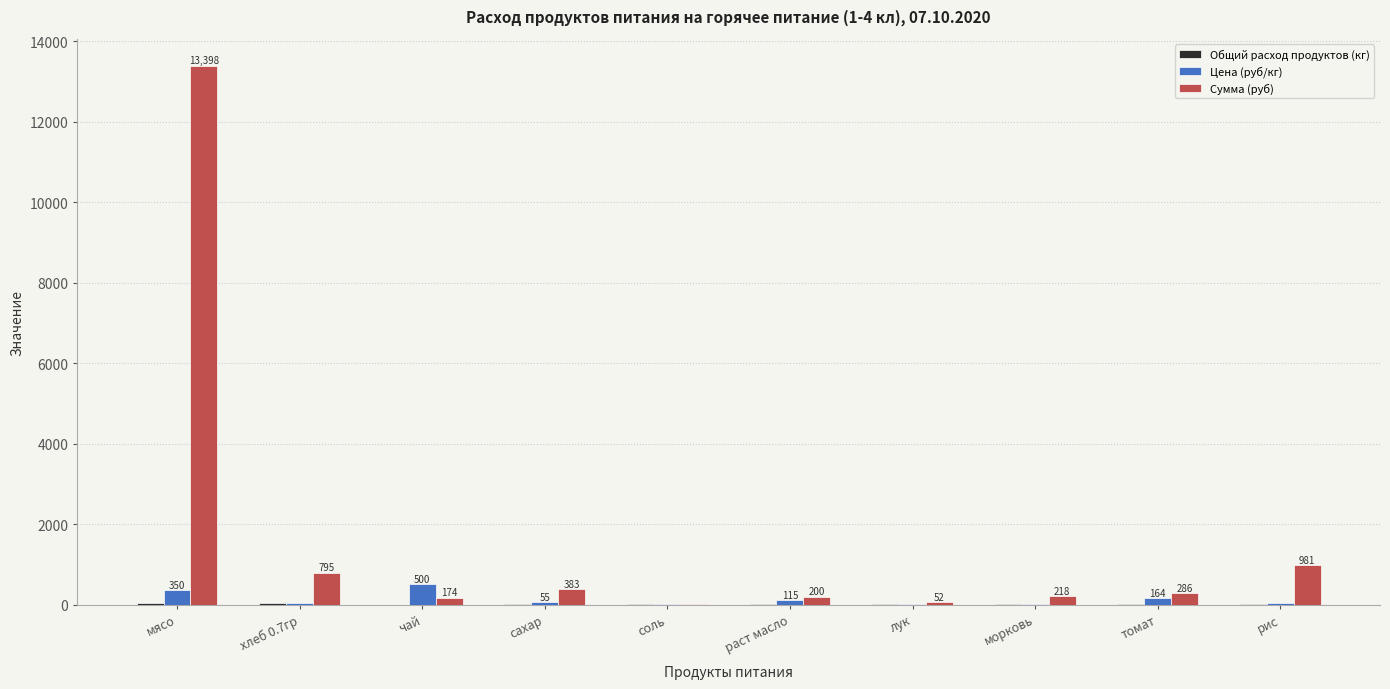

What is the sum of all Сумма (руб) values?

16508.1